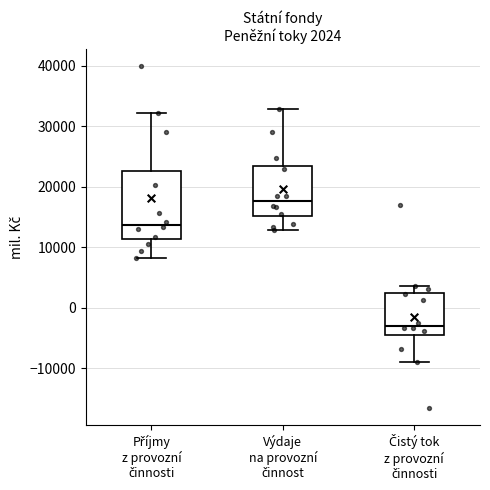

Comparing the boxes themselves (not the whiskers), which one is the tallest?

Příjmy z provozní činnosti